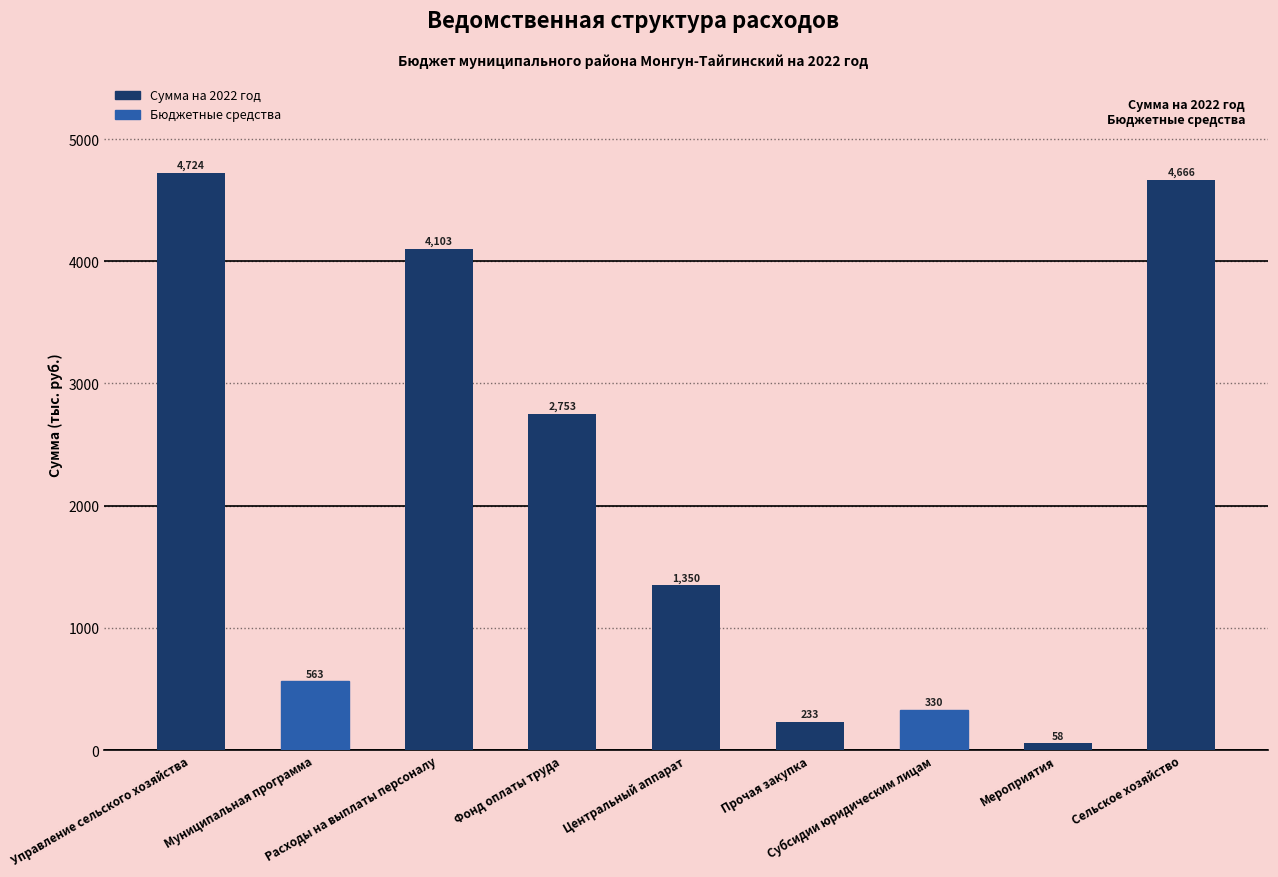

Rank the categories by value from lowest to highest.

Мероприятия, Прочая закупка, Субсидии юридическим лицам, Муниципальная программа, Центральный аппарат, Фонд оплаты труда, Расходы на выплаты персоналу, Сельское хозяйство, Управление сельского хозяйства